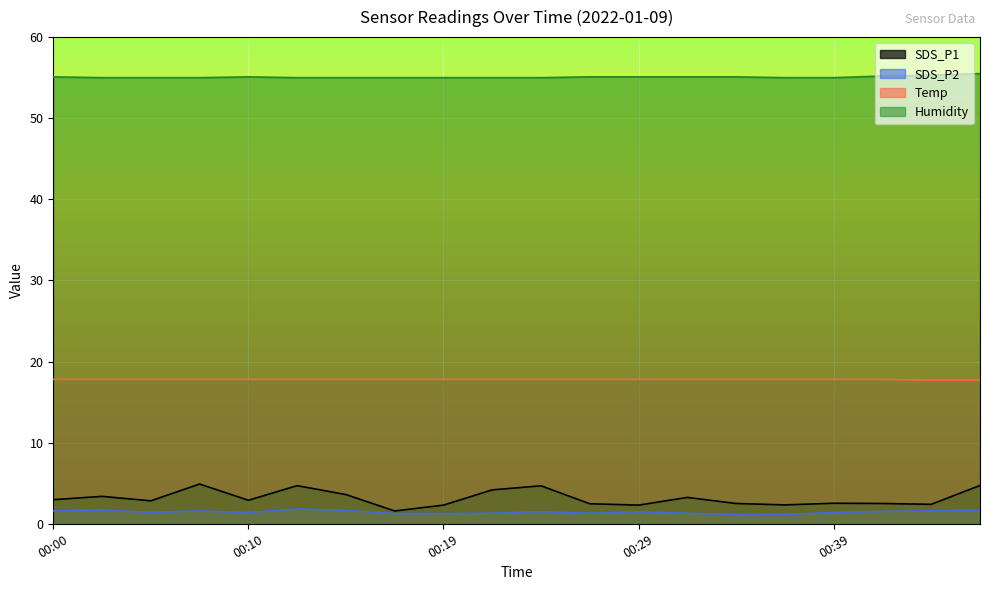

What is the sum of the Humidity values at 00:44 and 00:00?

110.4